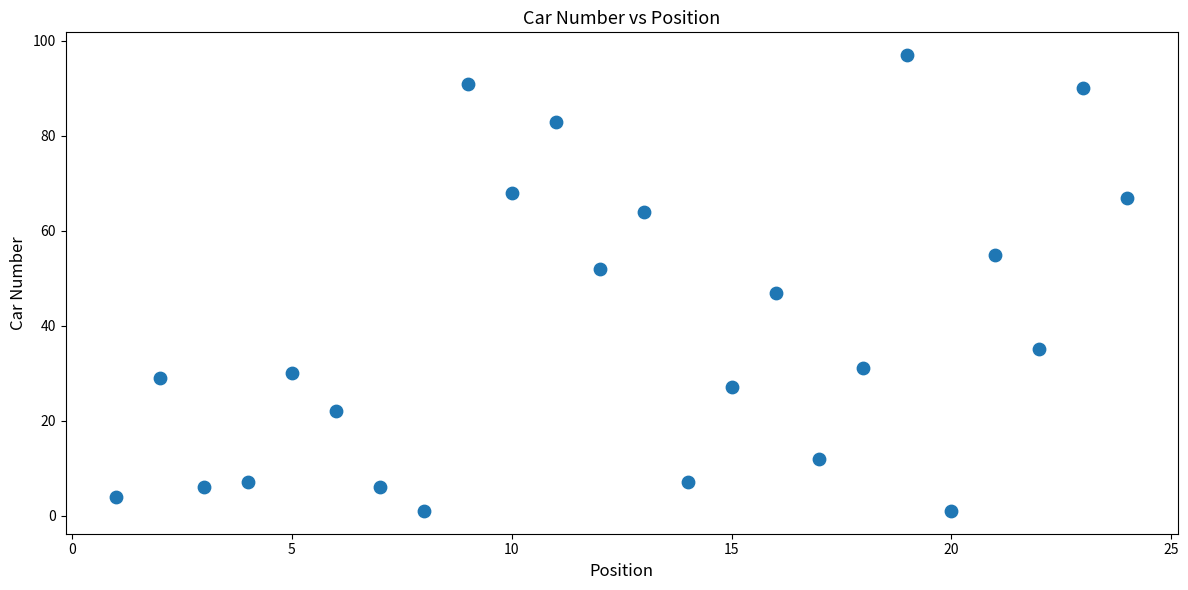

What is the range of X values (max minus min)?

23